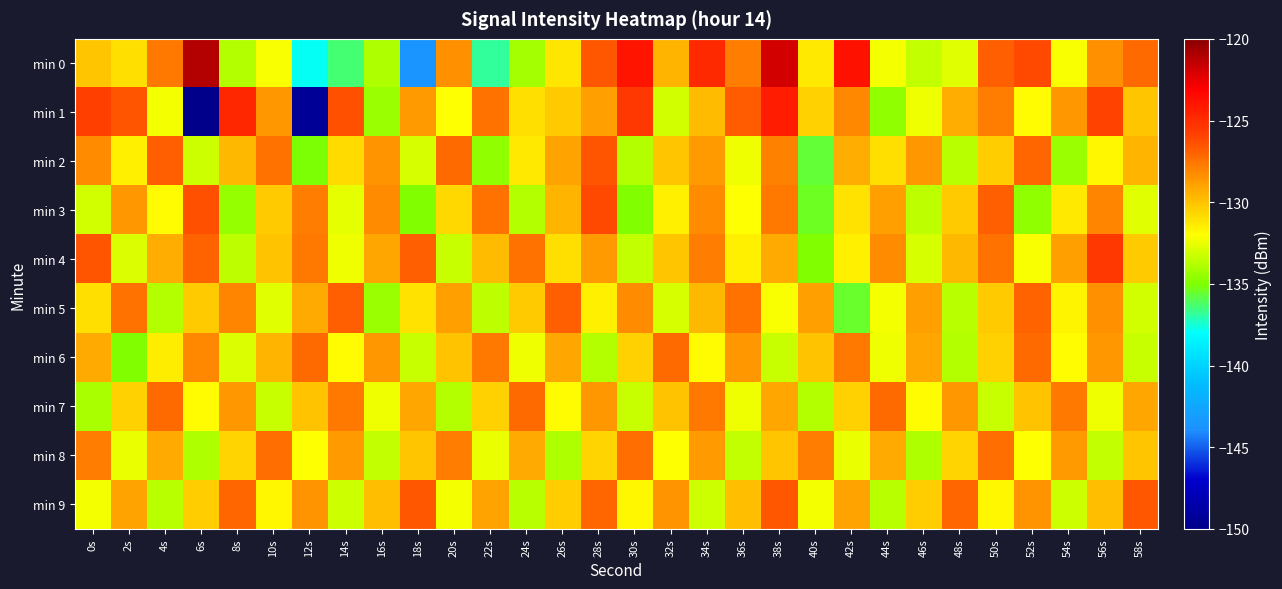

Reading left to right, extract all data points from this chart.

min 0: 0s=-130.2	2s=-131.0	4s=-127.7	6s=-121.1	8s=-133.8	10s=-132.1	12s=-137.9	14s=-136.3	16s=-133.9	18s=-143.6	20s=-128.4	22s=-136.8	24s=-134.1	26s=-131.2	28s=-126.7	30s=-123.9	32s=-129.6	34s=-124.9	36s=-127.8	38s=-122.0	40s=-131.4	42s=-123.8	44s=-132.2	46s=-133.4	48s=-132.7	50s=-126.9	52s=-126.1	54s=-132.1	56s=-128.3	58s=-127.3
min 1: 0s=-125.8	2s=-126.5	4s=-132.3	6s=-149.9	8s=-124.8	10s=-128.6	12s=-149.4	14s=-126.4	16s=-134.4	18s=-128.7	20s=-132.0	22s=-127.5	24s=-131.0	26s=-130.2	28s=-128.9	30s=-125.4	32s=-133.1	34s=-129.8	36s=-126.7	38s=-124.3	40s=-130.5	42s=-128.1	44s=-134.6	46s=-132.4	48s=-129.3	50s=-127.8	52s=-131.9	54s=-128.6	56s=-125.9	58s=-130.1
min 2: 0s=-128.3	2s=-131.5	4s=-126.8	6s=-133.2	8s=-129.7	10s=-127.4	12s=-135.1	14s=-130.8	16s=-128.5	18s=-132.9	20s=-127.2	22s=-134.6	24s=-131.3	26s=-129.0	28s=-126.5	30s=-133.8	32s=-130.1	34s=-128.7	36s=-132.4	38s=-127.9	40s=-135.6	42s=-129.3	44s=-131.0	46s=-128.6	48s=-133.7	50s=-130.4	52s=-127.1	54s=-134.3	56s=-131.8	58s=-129.5
min 3: 0s=-133.1	2s=-128.6	4s=-131.9	6s=-126.4	8s=-134.5	10s=-130.2	12s=-127.8	14s=-132.6	16s=-128.3	18s=-135.0	20s=-130.7	22s=-127.4	24s=-133.8	26s=-129.5	28s=-126.2	30s=-134.9	32s=-131.6	34s=-128.3	36s=-132.0	38s=-127.7	40s=-135.4	42s=-131.1	44s=-128.8	46s=-133.5	48s=-130.2	50s=-126.9	52s=-134.6	54s=-131.3	56s=-128.0	58s=-132.7
min 4: 0s=-126.5	2s=-132.8	4s=-129.3	6s=-127.0	8s=-133.5	10s=-130.0	12s=-127.7	14s=-132.4	16s=-129.1	18s=-126.8	20s=-133.3	22s=-129.8	24s=-127.5	26s=-131.0	28s=-128.7	30s=-133.4	32s=-130.1	34s=-127.8	36s=-131.5	38s=-129.2	40s=-134.9	42s=-131.6	44s=-128.3	46s=-133.0	48s=-129.7	50s=-127.4	52s=-132.1	54s=-128.8	56s=-125.5	58s=-130.2
min 5: 0s=-131.0	2s=-127.5	4s=-133.8	6s=-130.3	8s=-128.0	10s=-132.7	12s=-129.2	14s=-126.9	16s=-134.4	18s=-131.1	20s=-128.8	22s=-133.5	24s=-130.2	26s=-126.9	28s=-131.6	30s=-128.3	32s=-133.0	34s=-129.7	36s=-127.4	38s=-132.1	40s=-128.8	42s=-135.5	44s=-132.2	46s=-128.9	48s=-133.6	50s=-130.3	52s=-127.0	54s=-131.7	56s=-128.4	58s=-133.1
min 6: 0s=-129.2	2s=-134.9	4s=-131.4	6s=-128.1	8s=-132.8	10s=-129.5	12s=-127.2	14s=-131.9	16s=-128.6	18s=-133.3	20s=-130.0	22s=-127.7	24s=-132.4	26s=-129.1	28s=-133.8	30s=-130.5	32s=-127.2	34s=-131.9	36s=-128.6	38s=-133.3	40s=-130.0	42s=-127.7	44s=-132.4	46s=-129.1	48s=-133.8	50s=-130.5	52s=-127.2	54s=-131.9	56s=-128.6	58s=-133.3
min 7: 0s=-134.0	2s=-130.5	4s=-127.2	6s=-131.9	8s=-128.6	10s=-133.3	12s=-130.0	14s=-127.7	16s=-132.4	18s=-129.1	20s=-133.8	22s=-130.5	24s=-127.2	26s=-131.9	28s=-128.6	30s=-133.3	32s=-130.0	34s=-127.7	36s=-132.4	38s=-129.1	40s=-133.8	42s=-130.5	44s=-127.2	46s=-131.9	48s=-128.6	50s=-133.3	52s=-130.0	54s=-127.7	56s=-132.4	58s=-129.1
min 8: 0s=-127.8	2s=-132.5	4s=-129.2	6s=-133.9	8s=-130.6	10s=-127.3	12s=-132.0	14s=-128.7	16s=-133.4	18s=-130.1	20s=-127.8	22s=-132.5	24s=-129.2	26s=-133.9	28s=-130.6	30s=-127.3	32s=-132.0	34s=-128.7	36s=-133.4	38s=-130.1	40s=-127.8	42s=-132.5	44s=-129.2	46s=-133.9	48s=-130.6	50s=-127.3	52s=-132.0	54s=-128.7	56s=-133.4	58s=-130.1
min 9: 0s=-132.3	2s=-129.0	4s=-133.7	6s=-130.4	8s=-127.1	10s=-131.8	12s=-128.5	14s=-133.2	16s=-129.9	18s=-126.6	20s=-132.3	22s=-129.0	24s=-133.7	26s=-130.4	28s=-127.1	30s=-131.8	32s=-128.5	34s=-133.2	36s=-129.9	38s=-126.6	40s=-132.3	42s=-129.0	44s=-133.7	46s=-130.4	48s=-127.1	50s=-131.8	52s=-128.5	54s=-133.2	56s=-129.9	58s=-126.6